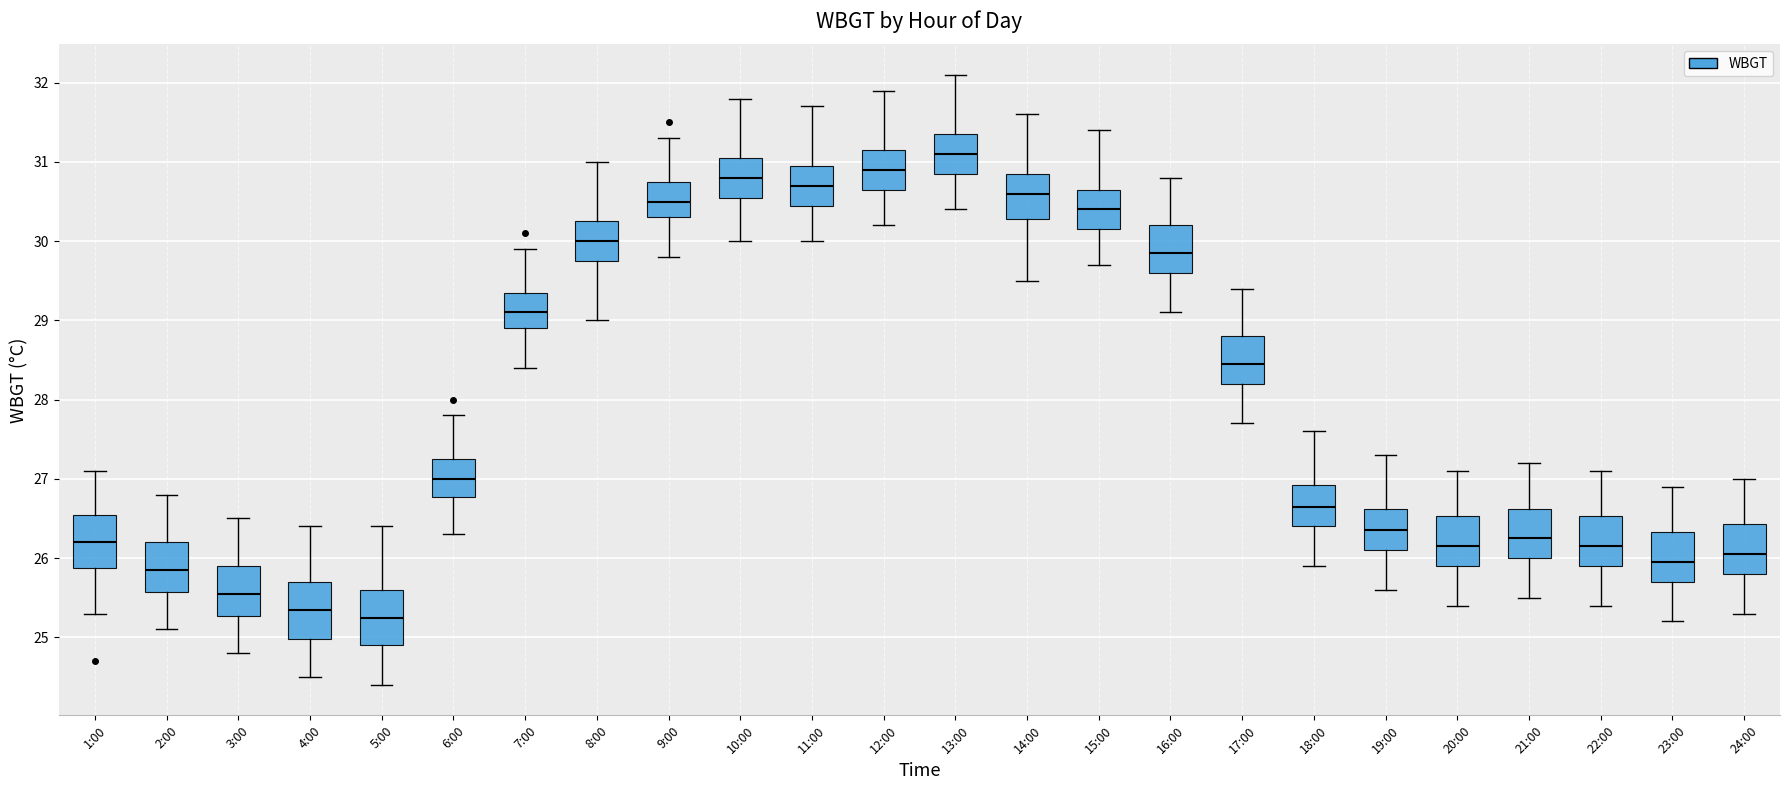

Where does the median line of the box for 1:00 sit on the y-axis? The values are not printed on the chart, so give them approximately, as read against the axis.

26.2